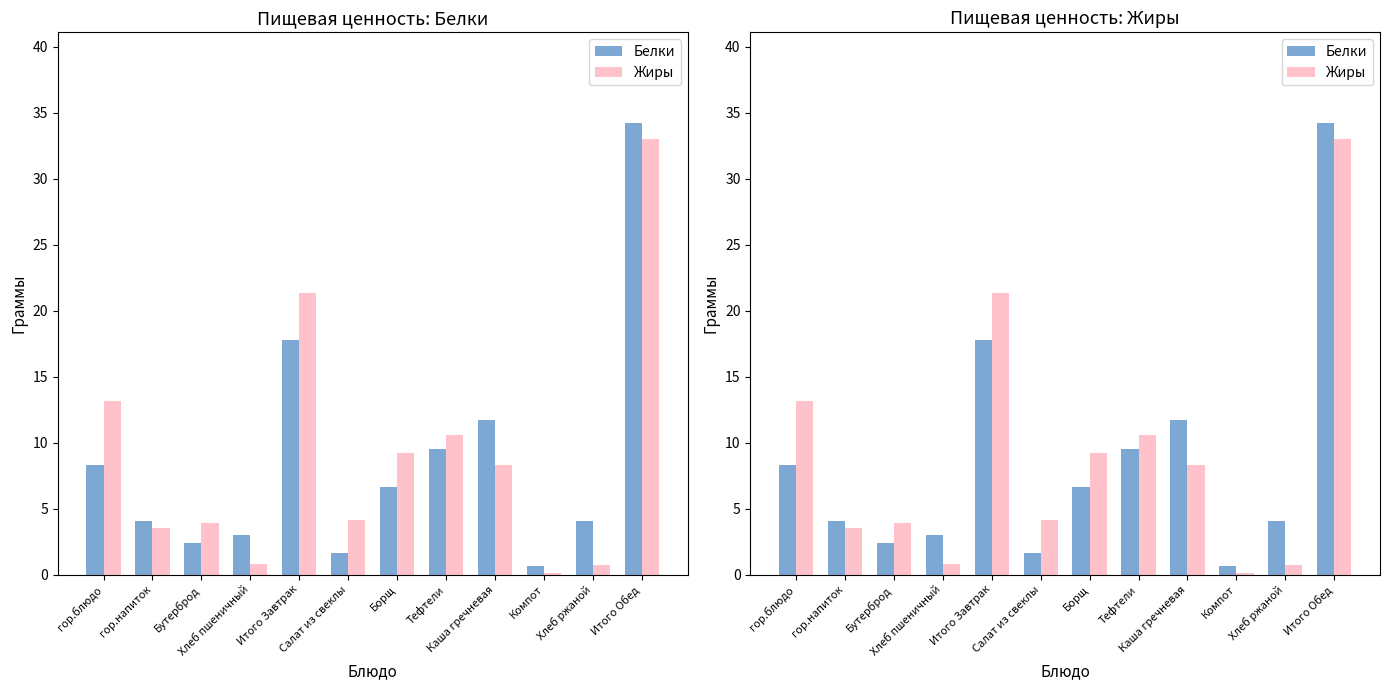

Reading left to right, list all the values displayed in this chart.

Белки: 8.3	4.1	2.4	3.0	17.8	1.6	6.6	9.5	11.8	0.7	4.1	34.2
Жиры: 13.1	3.5	3.9	0.8	21.3	4.1	9.2	10.6	8.3	0.1	0.7	33.0